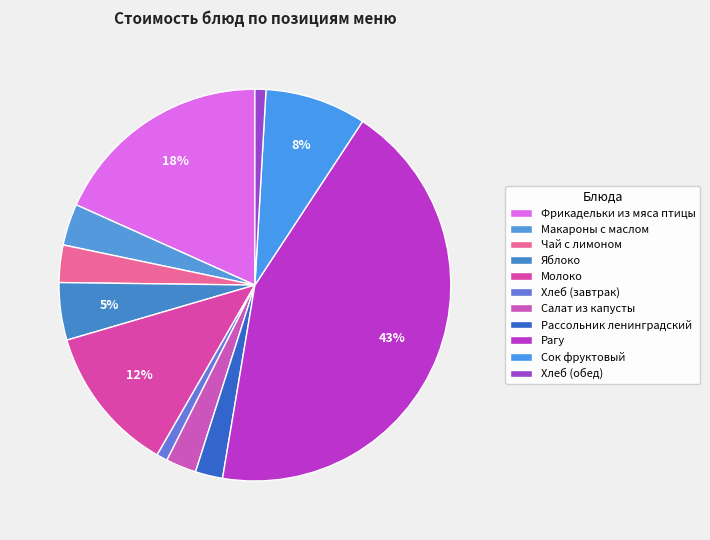

Count the number of slices in the pie.

11